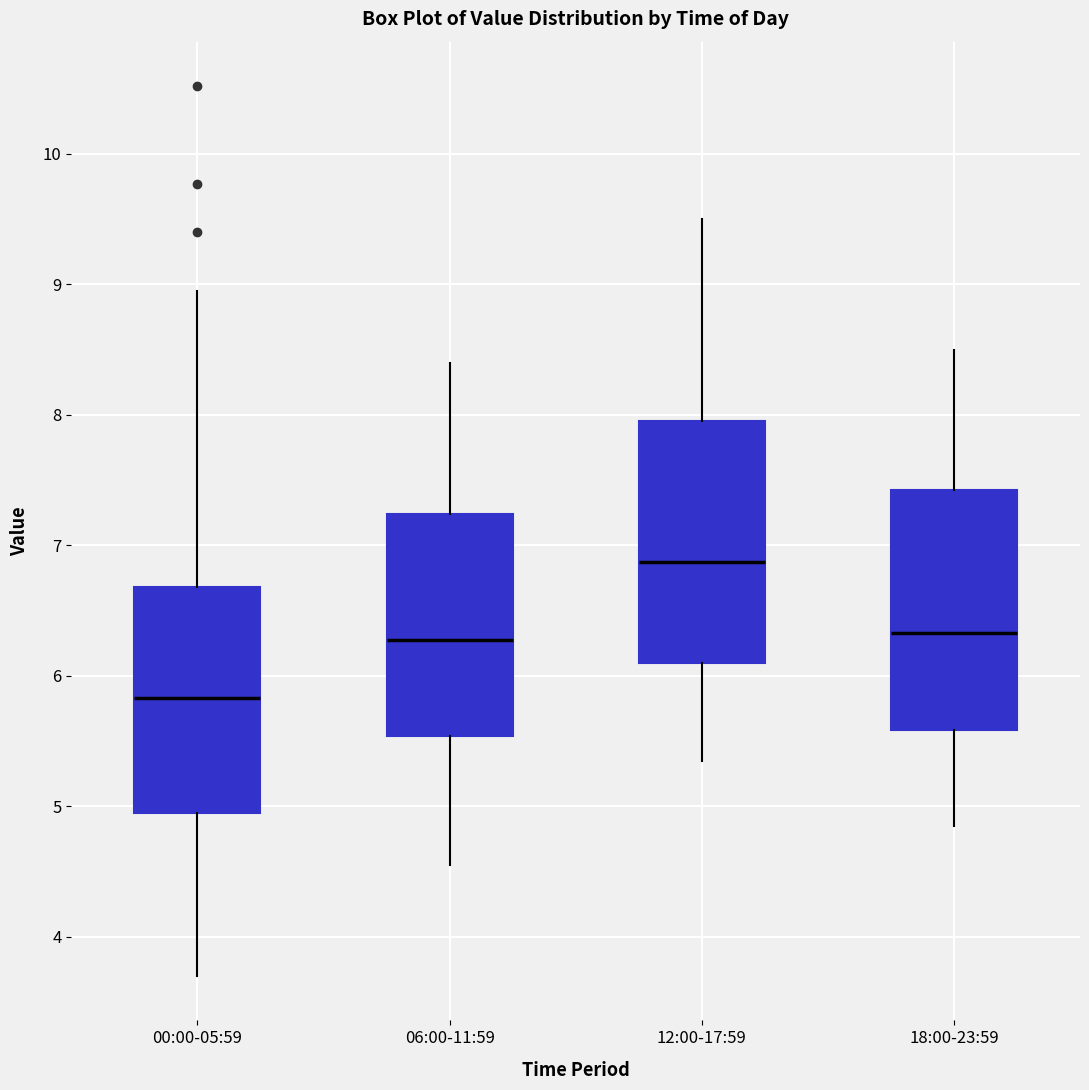

Which box has the highest median line?

12:00-17:59